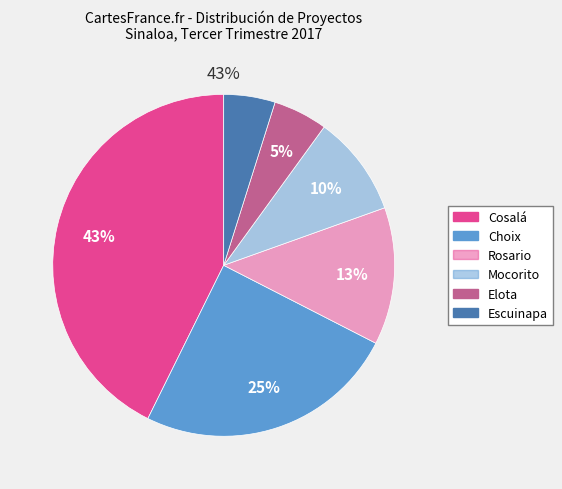

Does Choix represent more than half of the total?

No